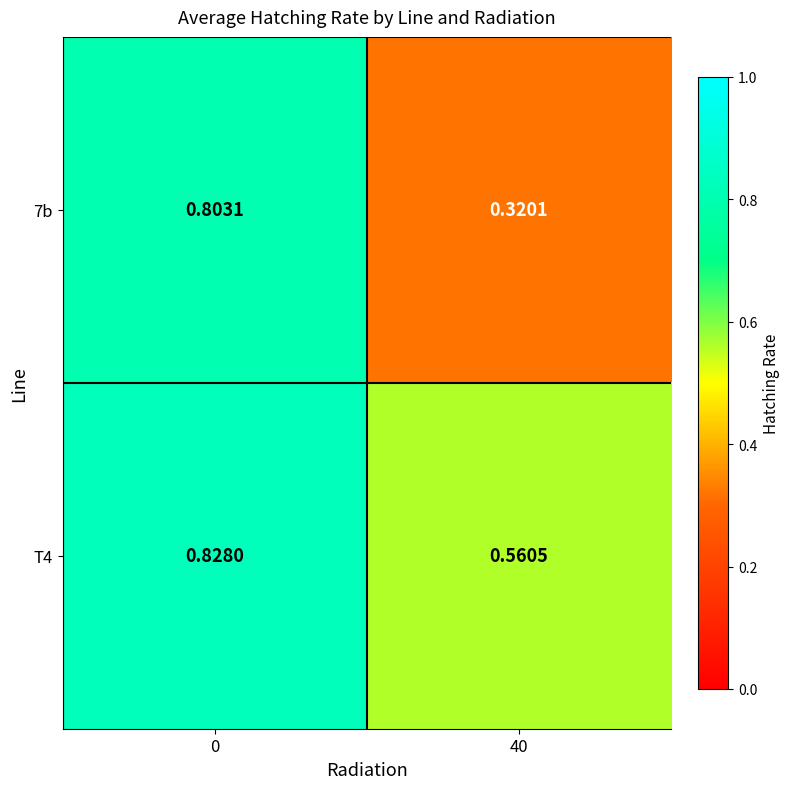

Reading left to right, transcribe all the data shown in this chart.

7b: 0=0.8	40=0.3
T4: 0=0.8	40=0.6